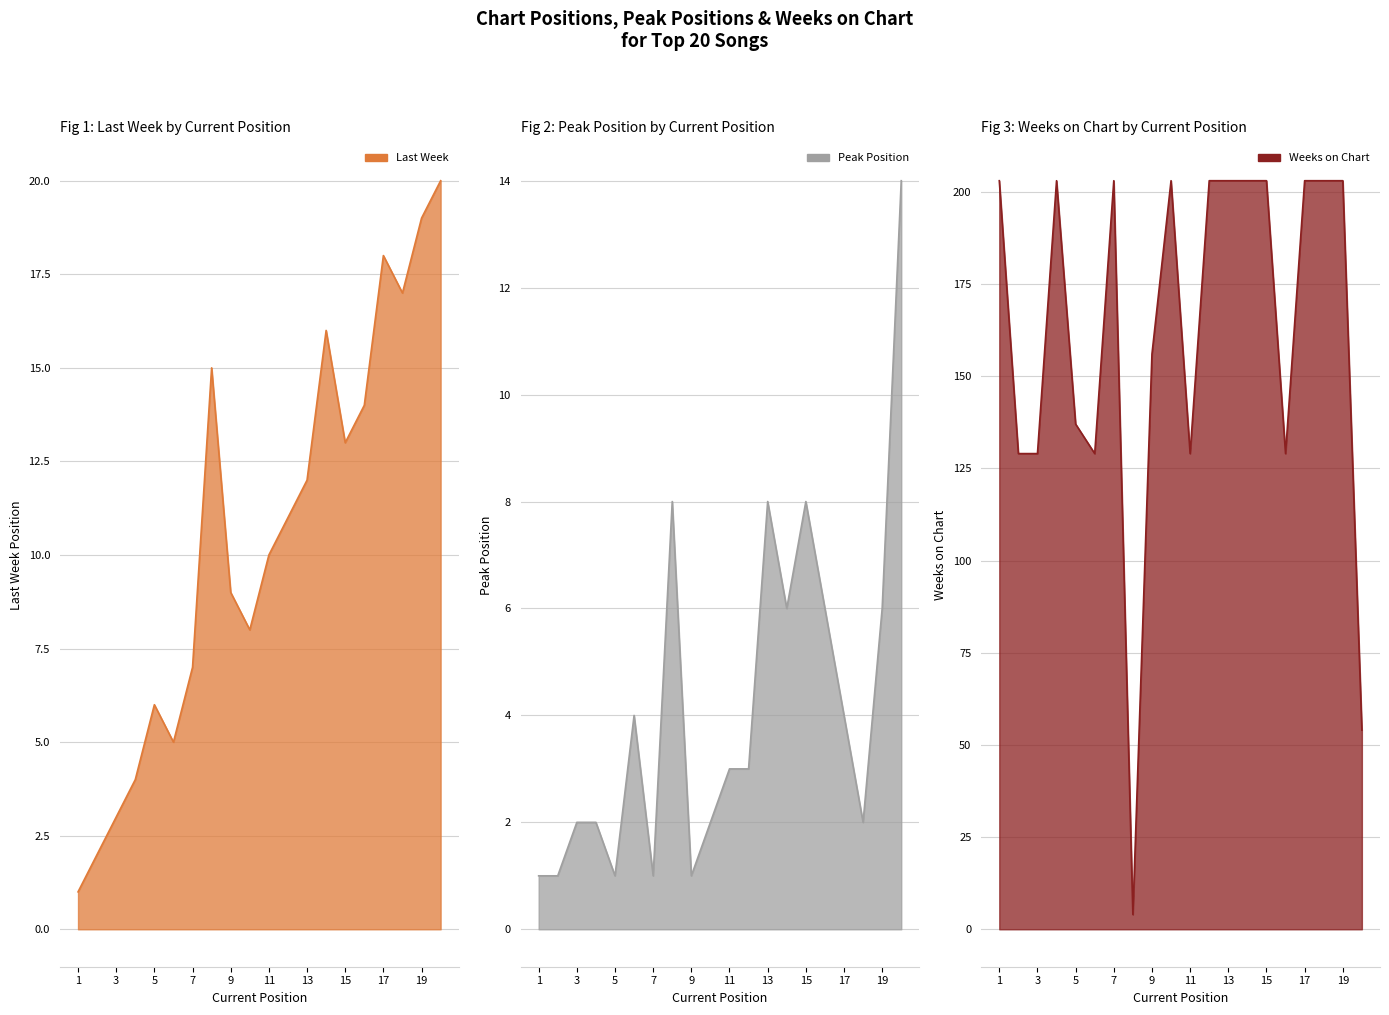

After their last crossing, which series has the higher values: Weeks on Chart or Last Week?

Weeks on Chart